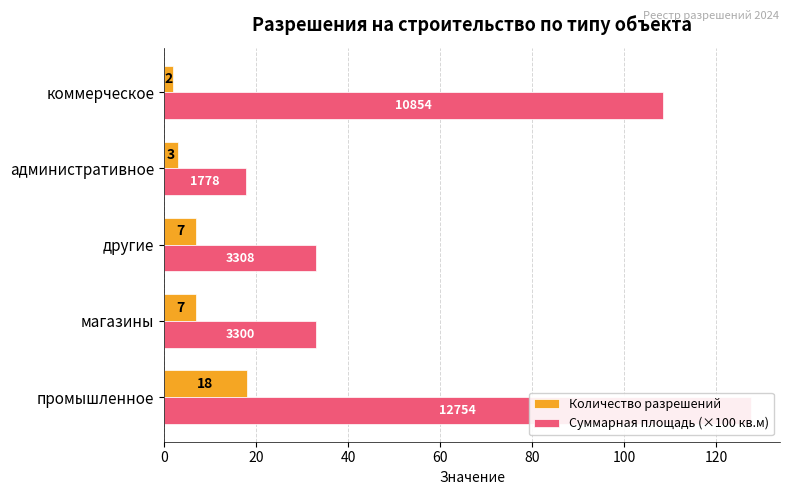

How many bars are there in each group?

2